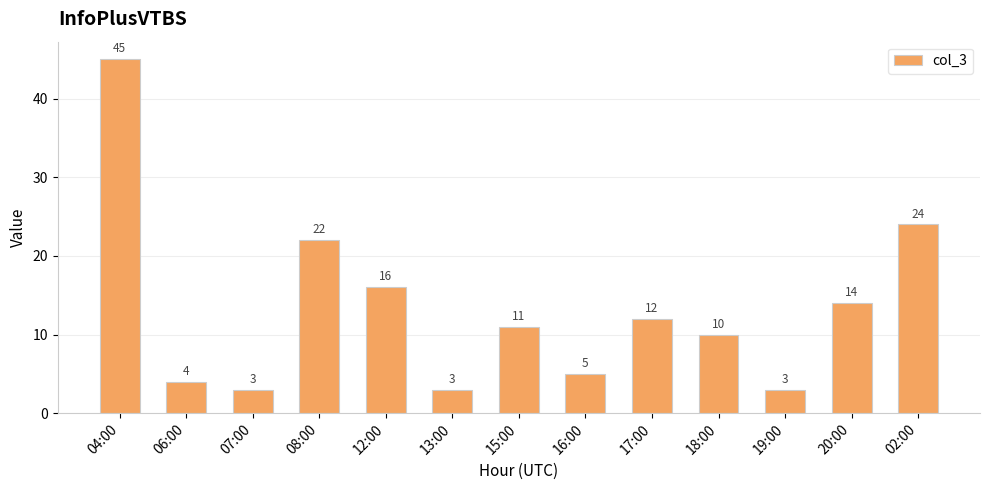

At which label does the data first exceed 11?

04:00